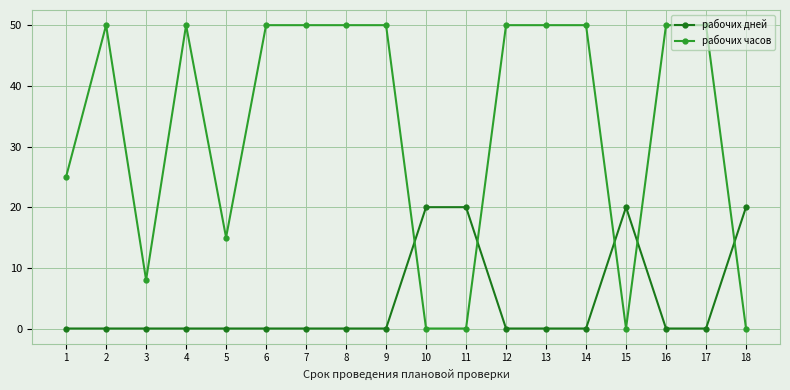

Which series has the widest spread of values?

рабочих часов